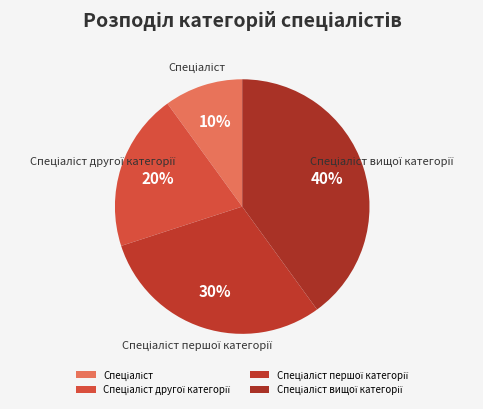

To the nearest percent, what is the average slice percentage?

25%